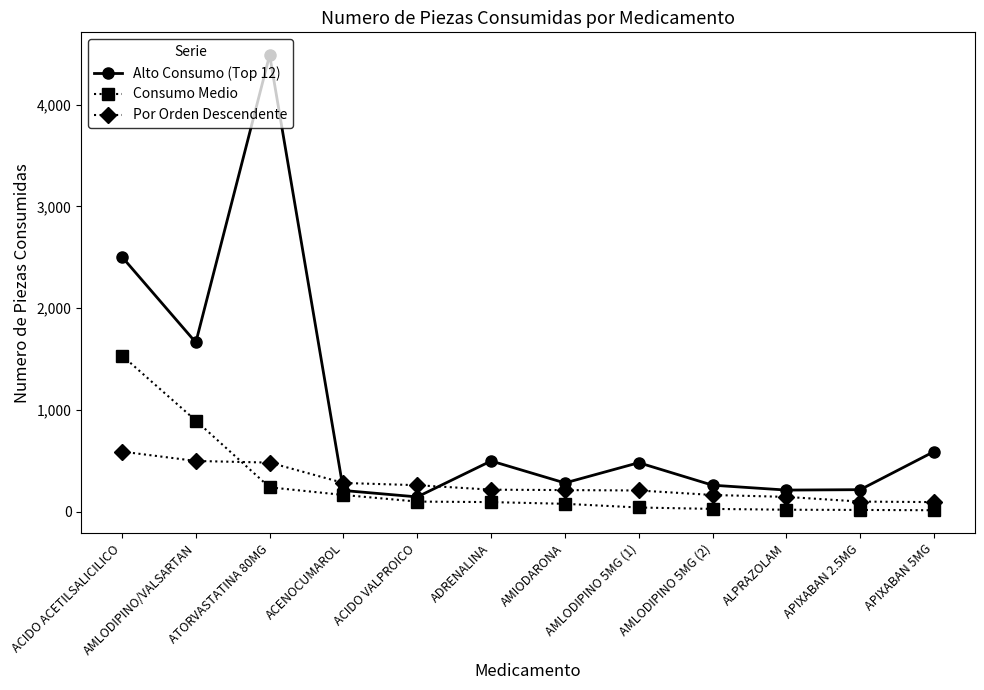

What are all the series names shown in the legend?

Alto Consumo (Top 12), Consumo Medio, Por Orden Descendente